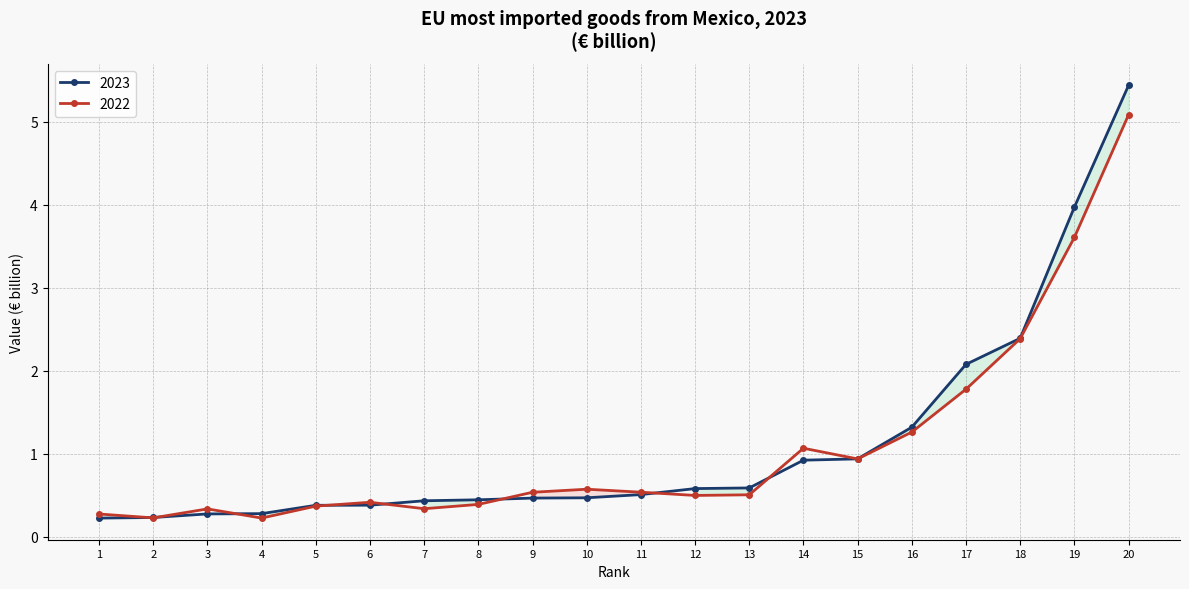

How many lines are shown in the chart?

2